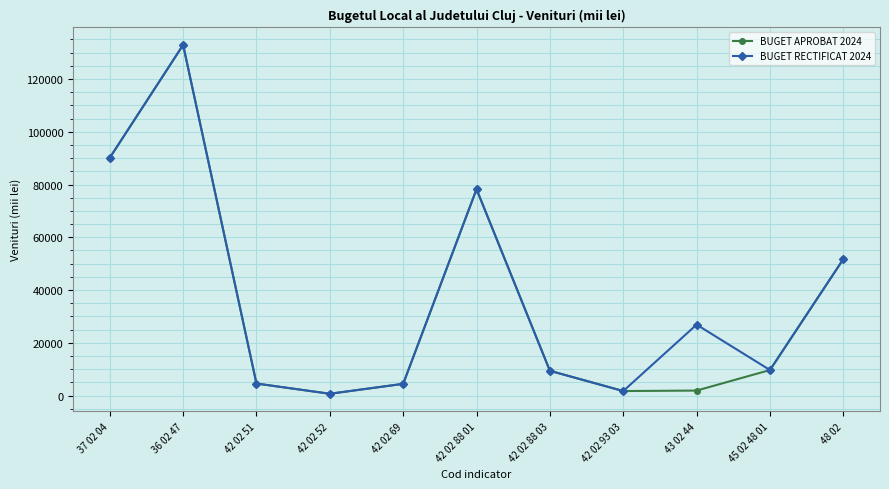

Where is the first local minimum for BUGET RECTIFICAT 2024?

42 02 52